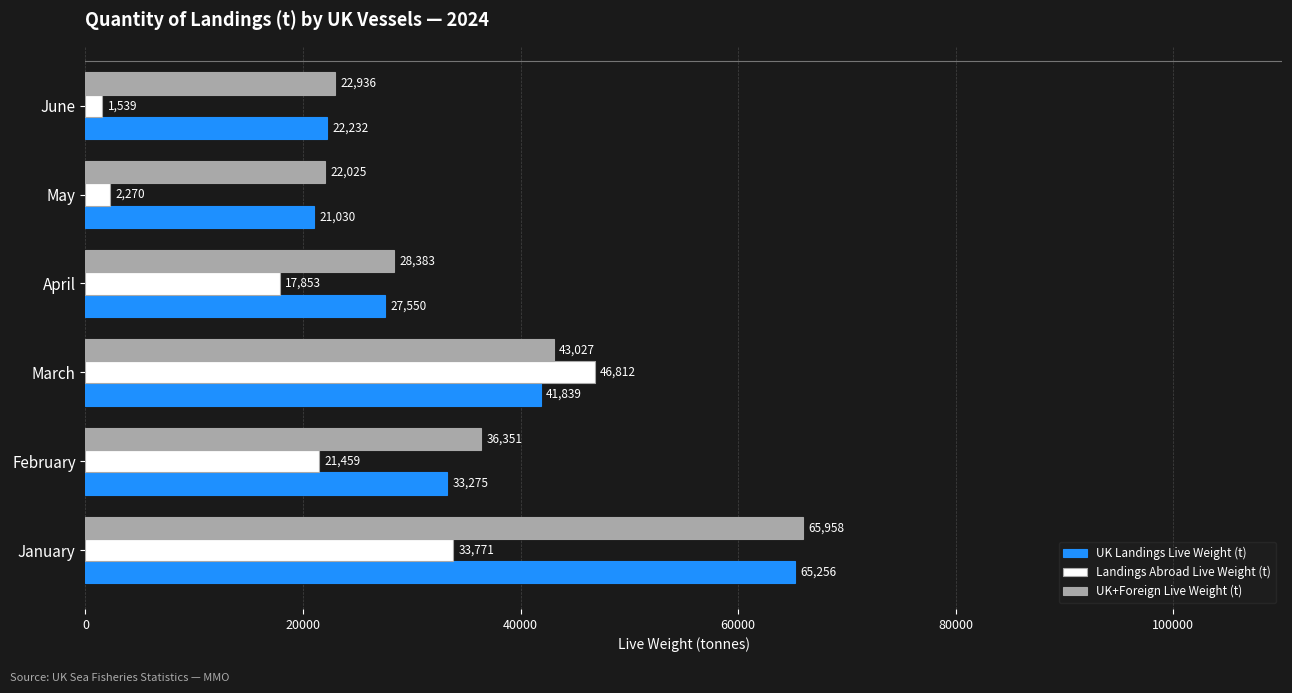

Which category has the lowest value in the UK+Foreign Live Weight (t) series?

May